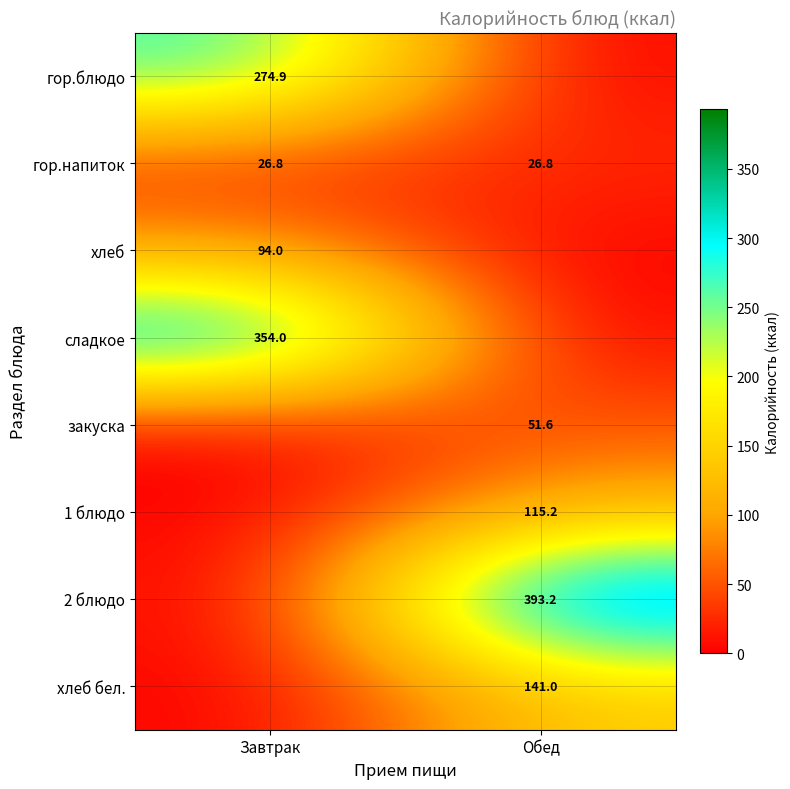

How many series are shown in this chart?

8